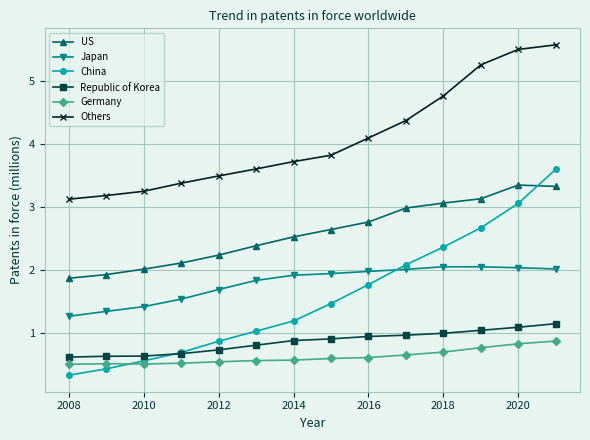

List the series in order of their peak value, lowest first.

Germany, Republic of Korea, Japan, US, China, Others